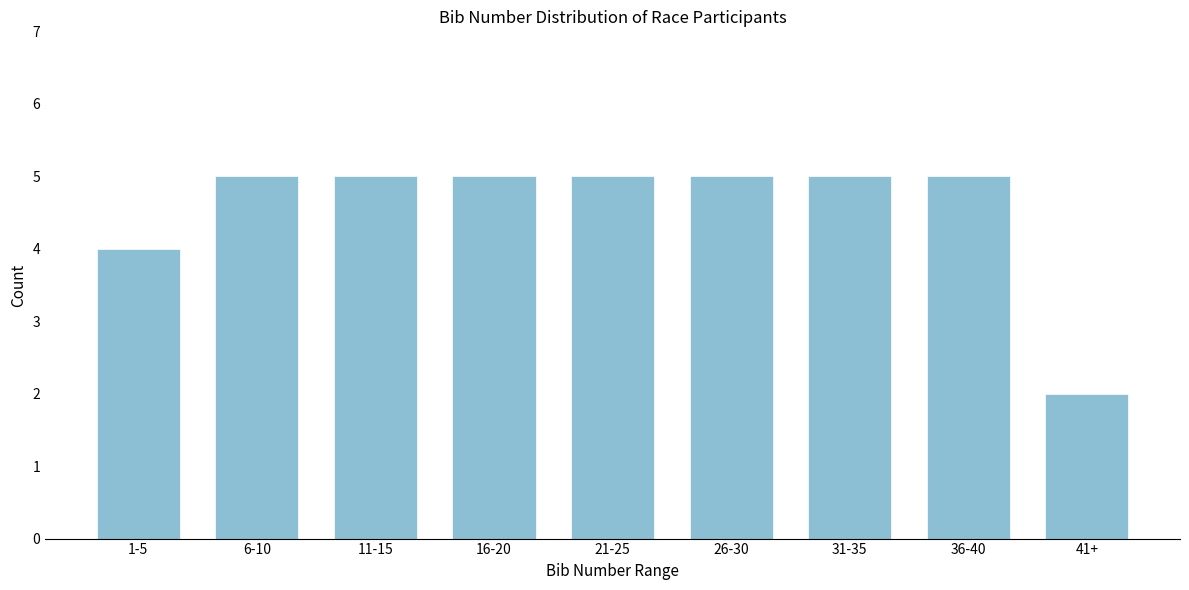

Reading left to right, list all the values displayed in this chart.

1-5=4	6-10=5	11-15=5	16-20=5	21-25=5	26-30=5	31-35=5	36-40=5	41+=2